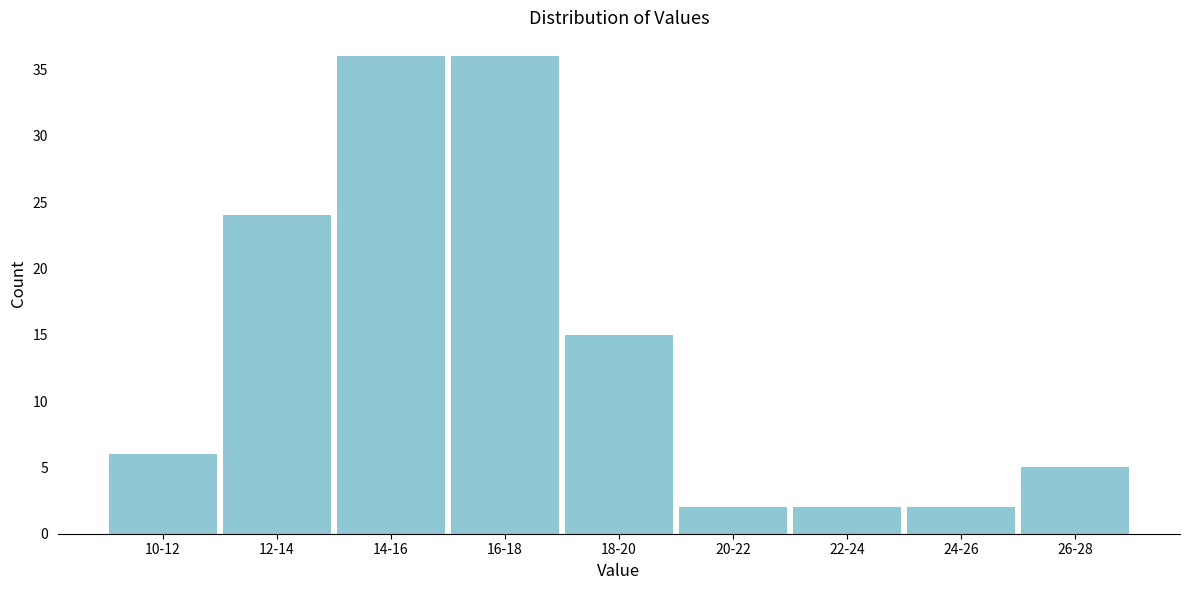

Reading left to right, transcribe all the data shown in this chart.

6	24	36	36	15	2	2	2	5